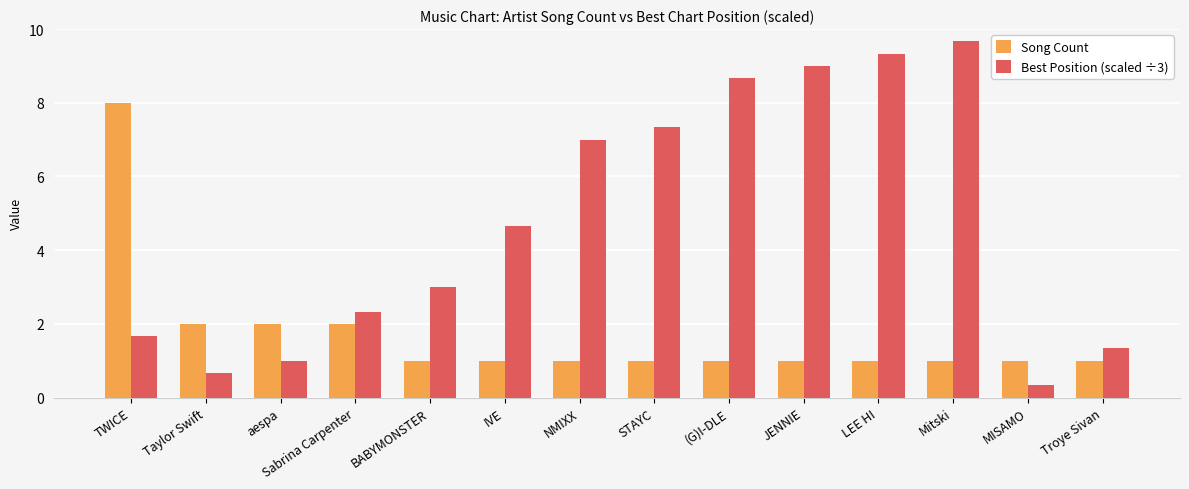

What is the difference between the maximum and second lowest values in the Song Count series?

7.0